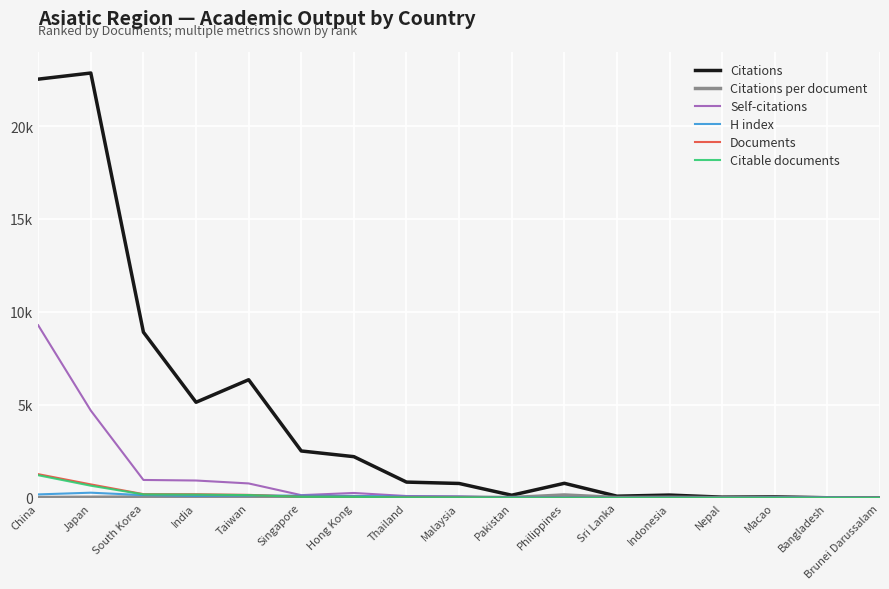

Reading left to right, what are all the values shown in this chart?

Citations: China=22522.0	Japan=22852.0	South Korea=8913.0	India=5142.0	Taiwan=6354.0	Singapore=2522.0	Hong Kong=2216.0	Thailand=848.0	Malaysia=774.0	Pakistan=142.0	Philippines=783.0	Sri Lanka=90.0	Indonesia=150.0	Nepal=38.0	Macao=52.0	Bangladesh=5.0	Brunei Darussalam=0.0
Citations per document: China=17.7	Japan=31.6	South Korea=44.3	India=26.2	Taiwan=39.5	Singapore=40.7	Hong Kong=38.9	Thailand=33.9	Malaysia=32.2	Pakistan=20.3	Philippines=156.6	Sri Lanka=22.5	Indonesia=37.5	Nepal=12.7	Macao=17.3	Bangladesh=5.0	Brunei Darussalam=0.0
Self-citations: China=9284.0	Japan=4695.0	South Korea=963.0	India=933.0	Taiwan=776.0	Singapore=146.0	Hong Kong=263.0	Thailand=99.0	Malaysia=75.0	Pakistan=10.0	Philippines=7.0	Sri Lanka=7.0	Indonesia=2.0	Nepal=3.0	Macao=1.0	Bangladesh=0.0	Brunei Darussalam=0.0
H index: China=186.0	Japan=278.0	South Korea=148.0	India=108.0	Taiwan=131.0	Singapore=118.0	Hong Kong=106.0	Thailand=61.0	Malaysia=55.0	Pakistan=38.0	Philippines=28.0	Sri Lanka=15.0	Indonesia=26.0	Nepal=15.0	Macao=28.0	Bangladesh=22.0	Brunei Darussalam=9.0
Documents: China=1275.0	Japan=724.0	South Korea=201.0	India=196.0	Taiwan=161.0	Singapore=62.0	Hong Kong=57.0	Thailand=25.0	Malaysia=24.0	Pakistan=7.0	Philippines=5.0	Sri Lanka=4.0	Indonesia=4.0	Nepal=3.0	Macao=3.0	Bangladesh=1.0	Brunei Darussalam=1.0
Citable documents: China=1218.0	Japan=654.0	South Korea=187.0	India=174.0	Taiwan=150.0	Singapore=54.0	Hong Kong=52.0	Thailand=23.0	Malaysia=24.0	Pakistan=7.0	Philippines=5.0	Sri Lanka=4.0	Indonesia=4.0	Nepal=3.0	Macao=3.0	Bangladesh=1.0	Brunei Darussalam=1.0